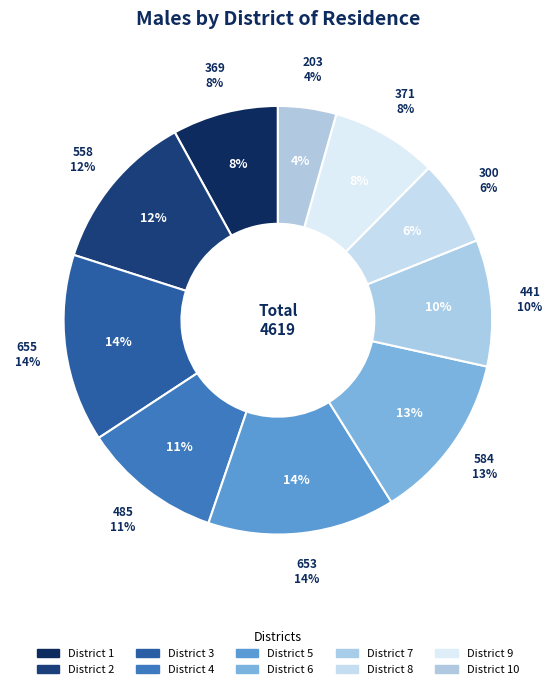

To the nearest percent, what portion does 6 represent?

13%